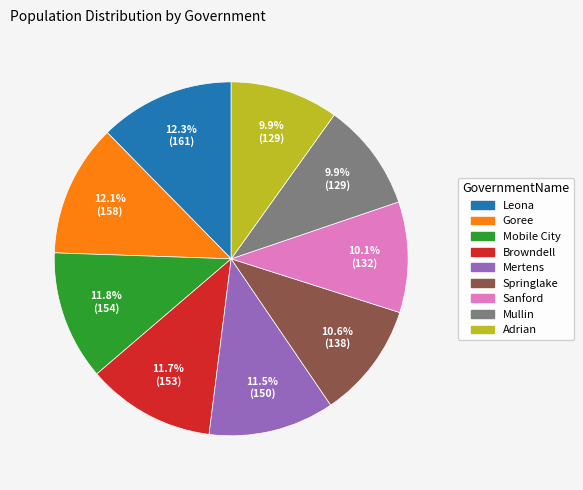

Which has a higher value, Goree or Mullin?

Goree